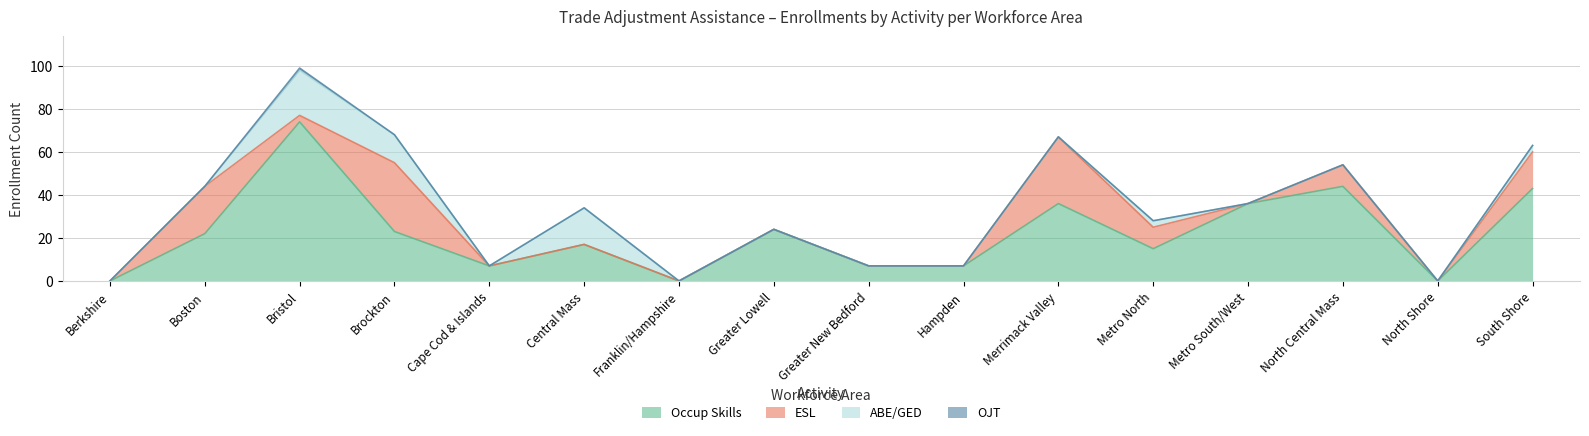

What is the label of the 2nd point from the left?

Boston